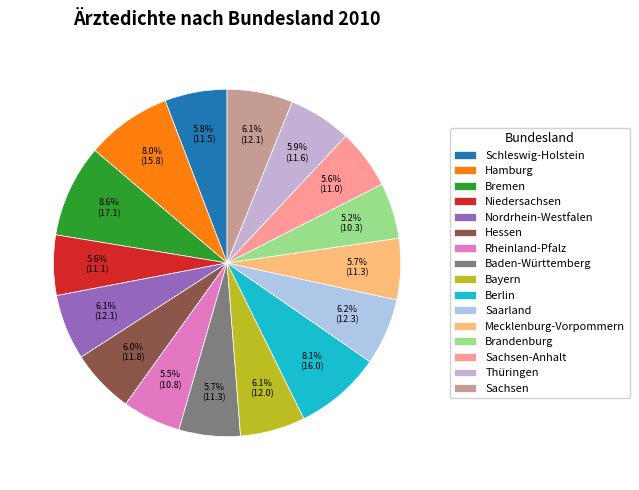

To the nearest percent, what portion does Sachsen represent?

6%